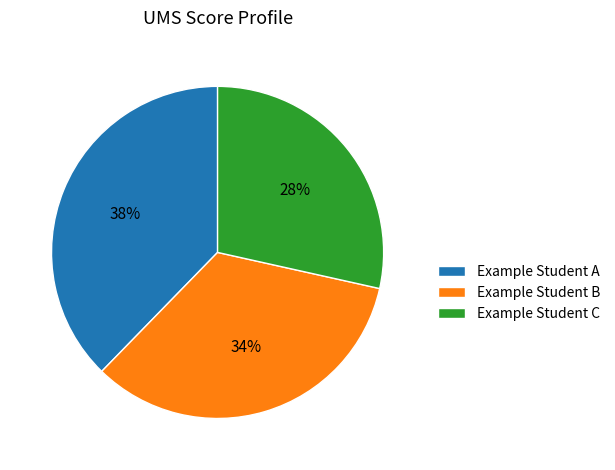

How many slices are in this pie chart?

3